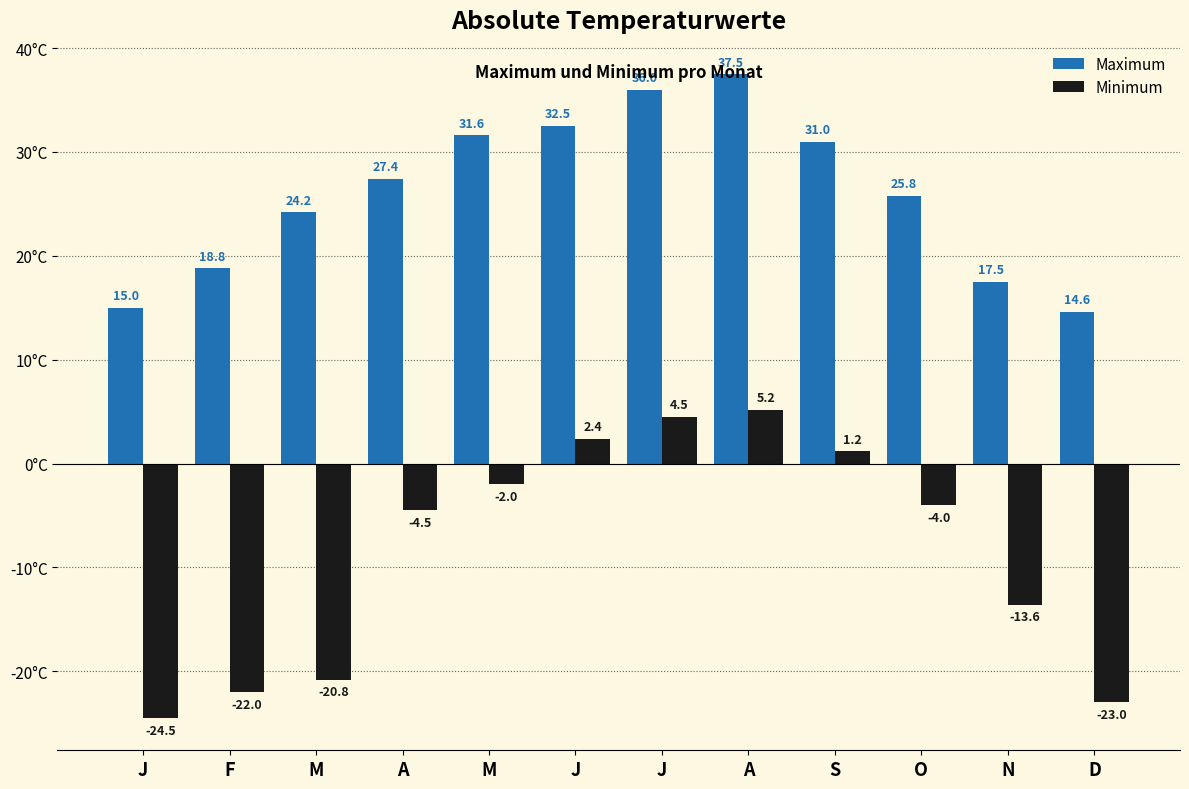

Reading right to left, list all the values displayed in this chart.

Maximum: 14.6	17.5	25.8	31.0	37.5	36.0	32.5	31.6	27.4	24.2	18.8	15.0
Minimum: -23.0	-13.6	-4.0	1.2	5.2	4.5	2.4	-2.0	-4.5	-20.8	-22.0	-24.5